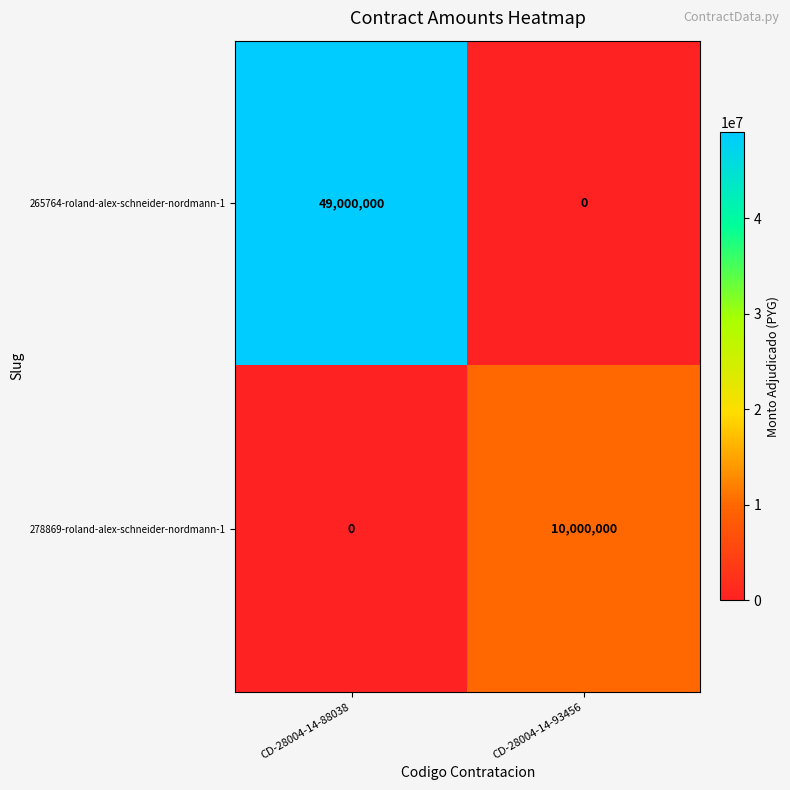

Reading left to right, list all the values displayed in this chart.

265764-roland-alex-schneider-nordmann-1: CD-28004-14-88038=49000000	CD-28004-14-93456=0
278869-roland-alex-schneider-nordmann-1: CD-28004-14-88038=0	CD-28004-14-93456=10000000